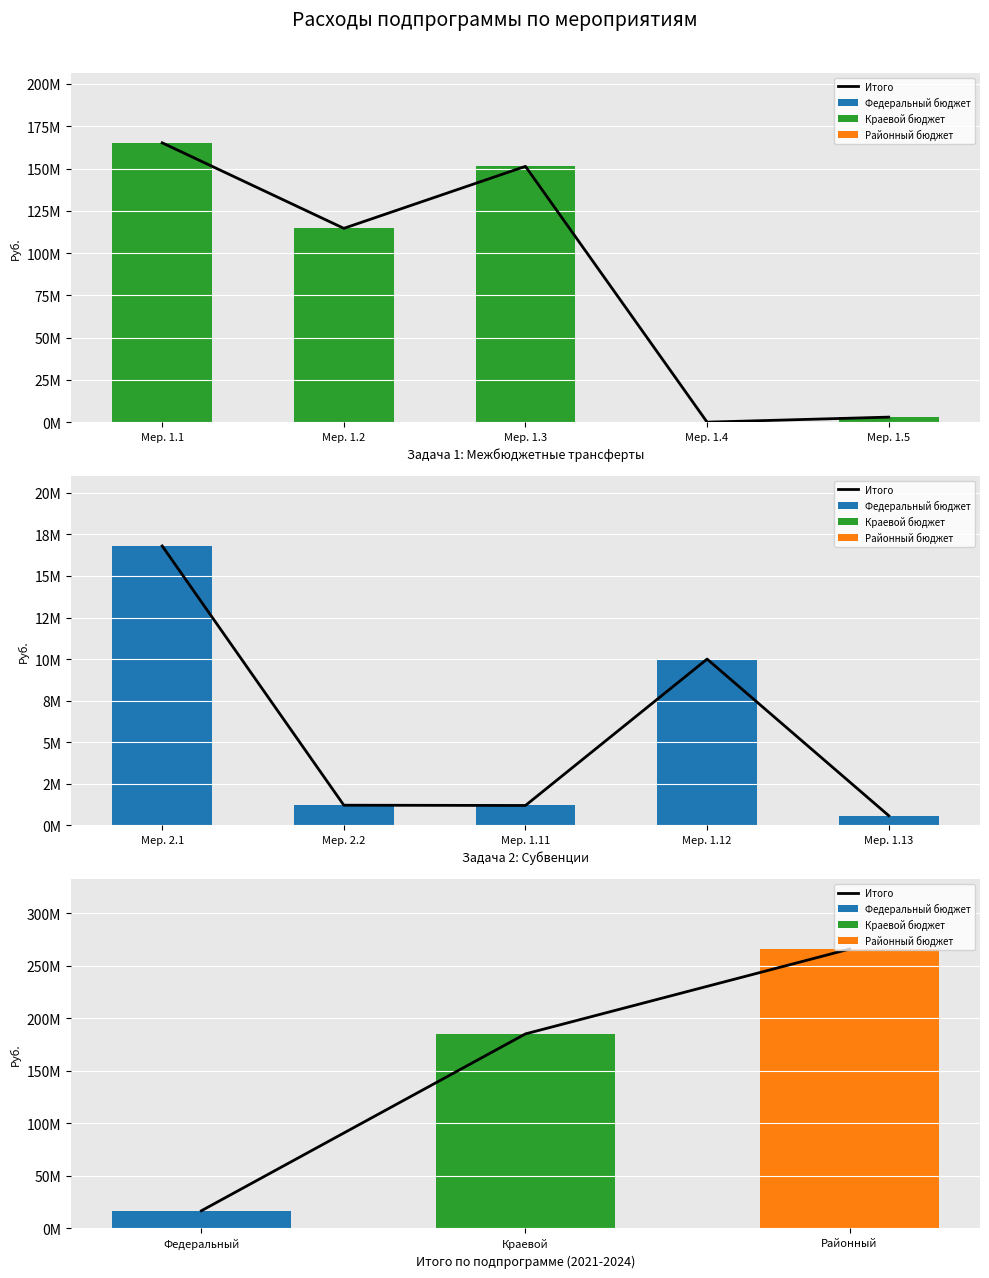

At which label does Районный бюджет reach its minimum?

Федеральный